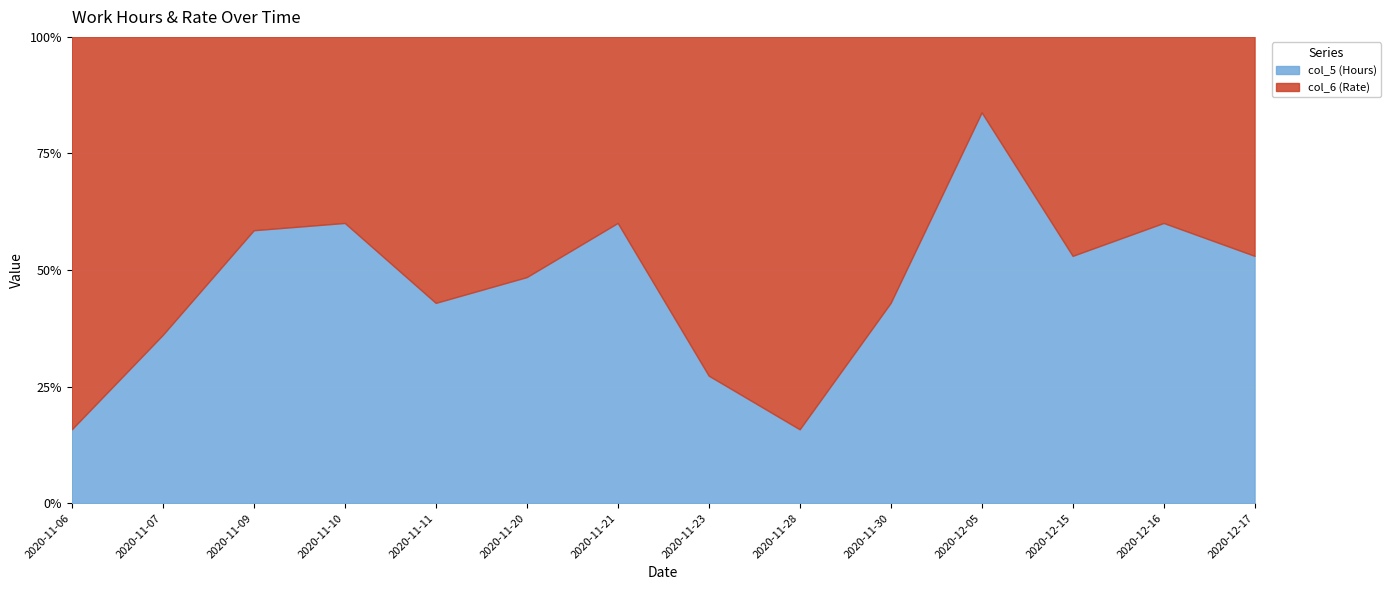

At which category does col_5 (Hours) reach its first local valley?

2020-11-11